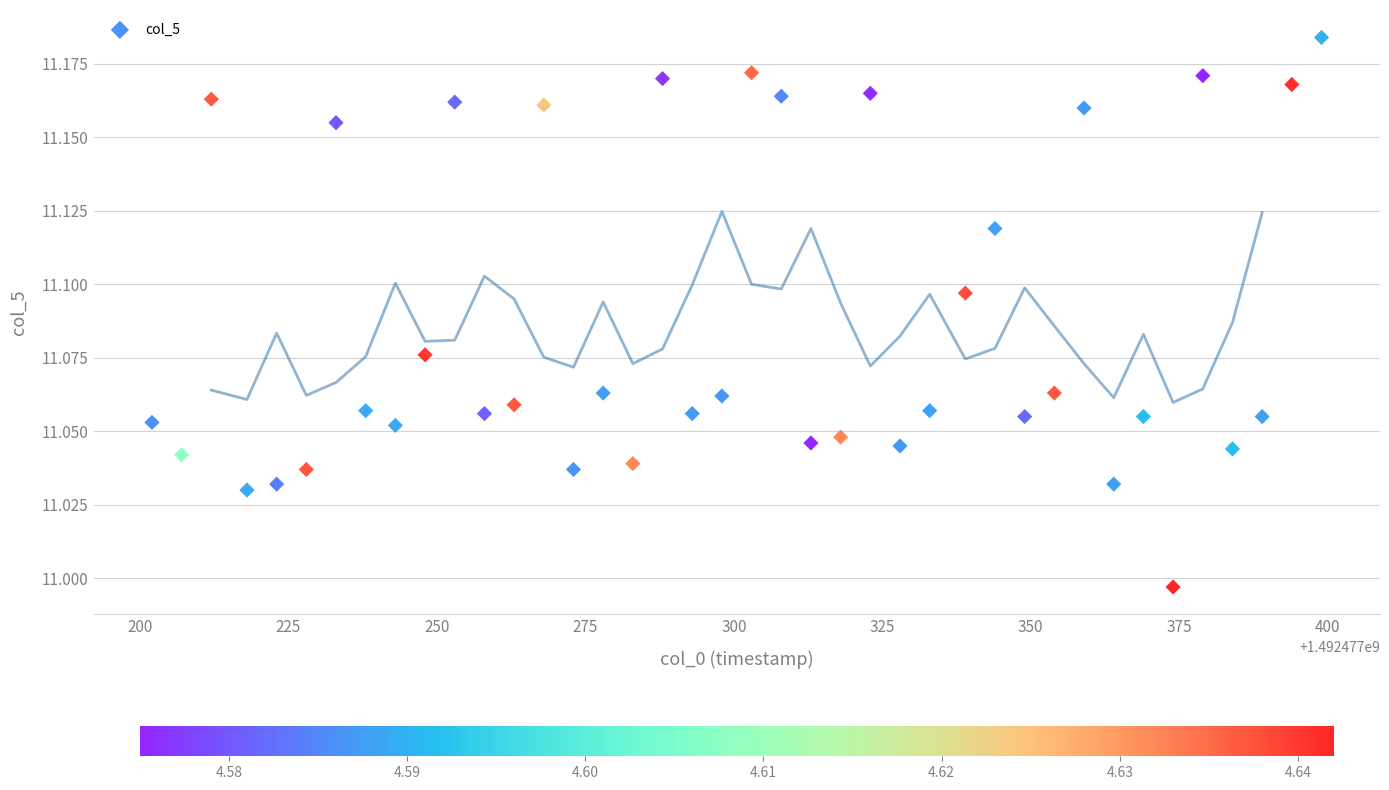

What is the range of X values (max minus min)?

197.0